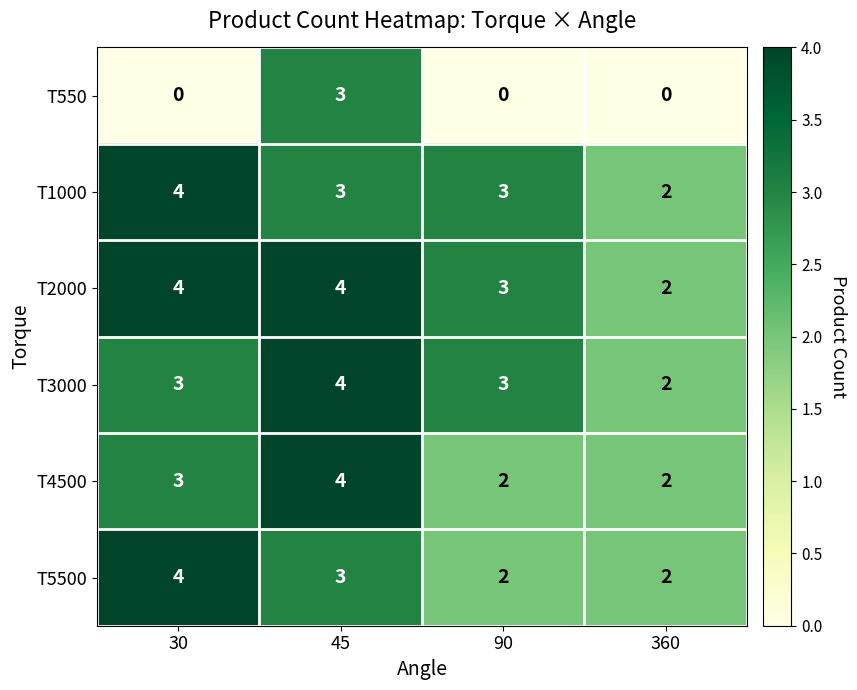

What is the maximum value shown in the chart?

4